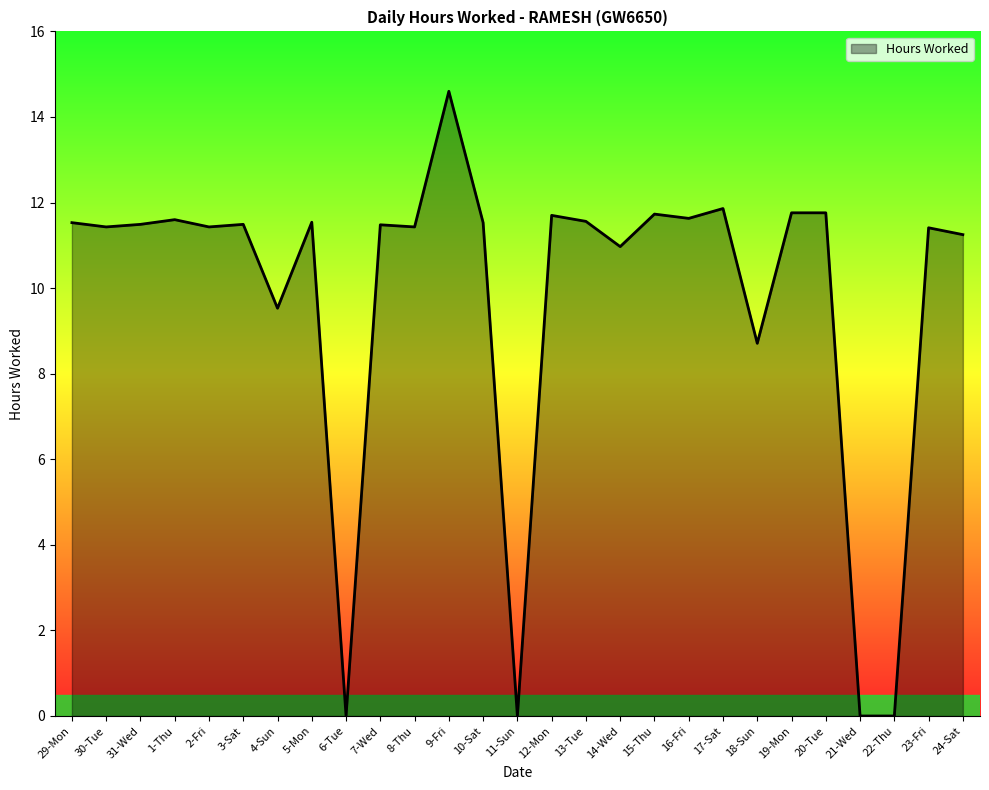

The value at 9-Fri is 23.7. True or false?

False